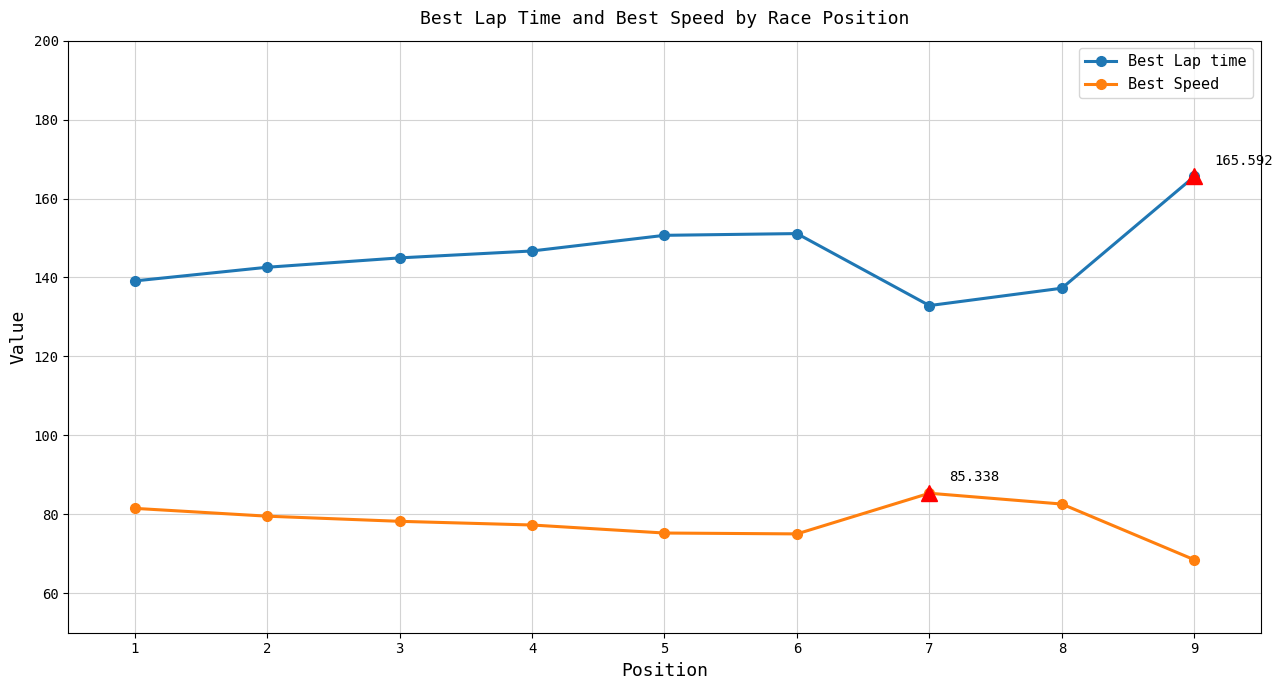

What is the minimum value for Best Lap time?

132.9